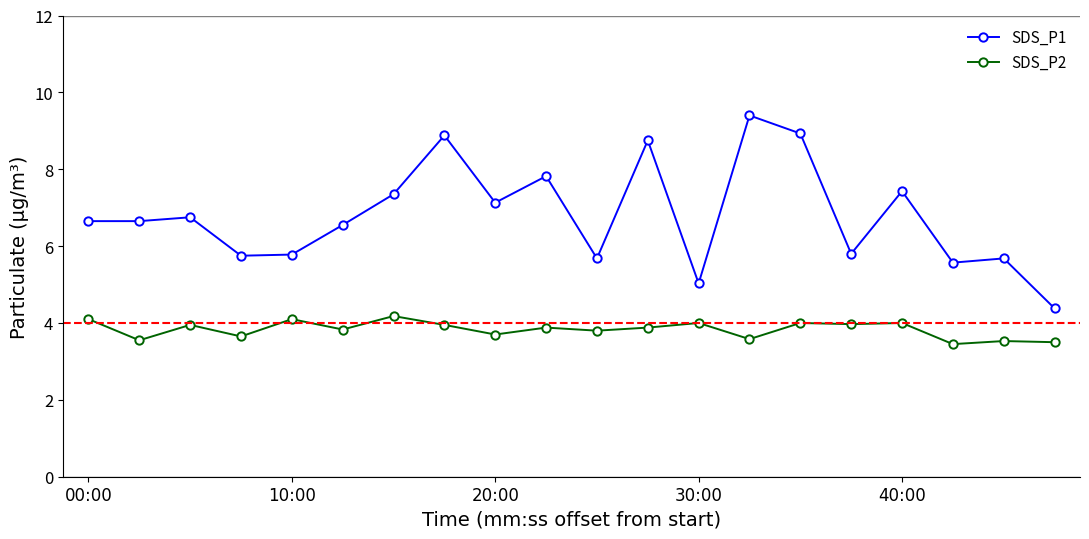

Which series has the widest spread of values?

SDS_P1